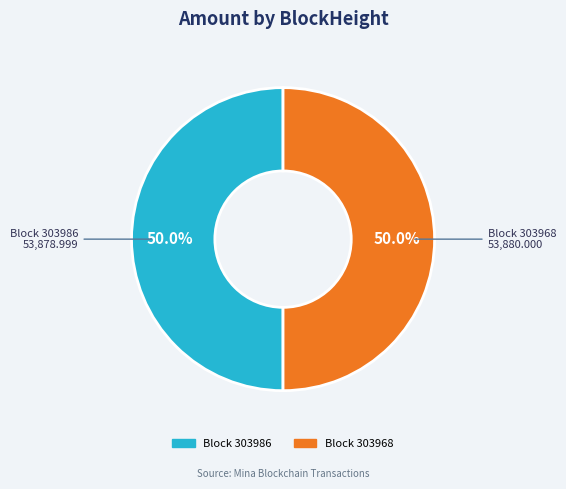

How many slices are in this pie chart?

2